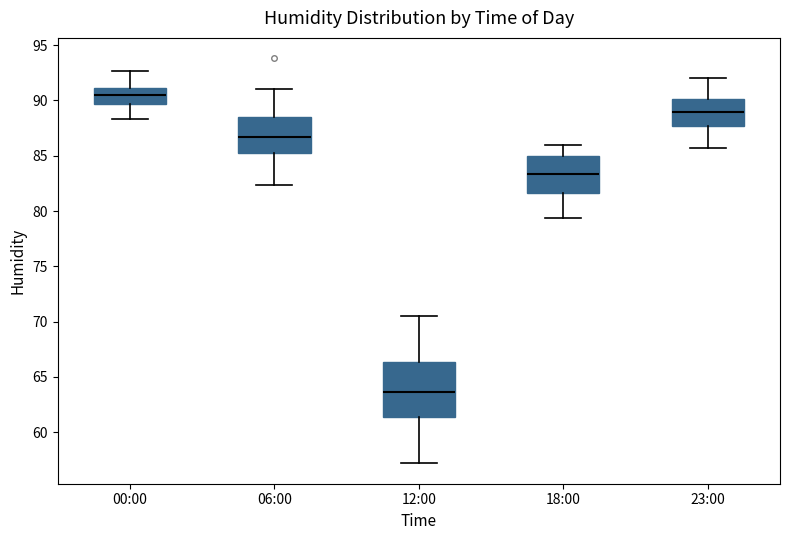

Which box's median line is the highest?

00:00